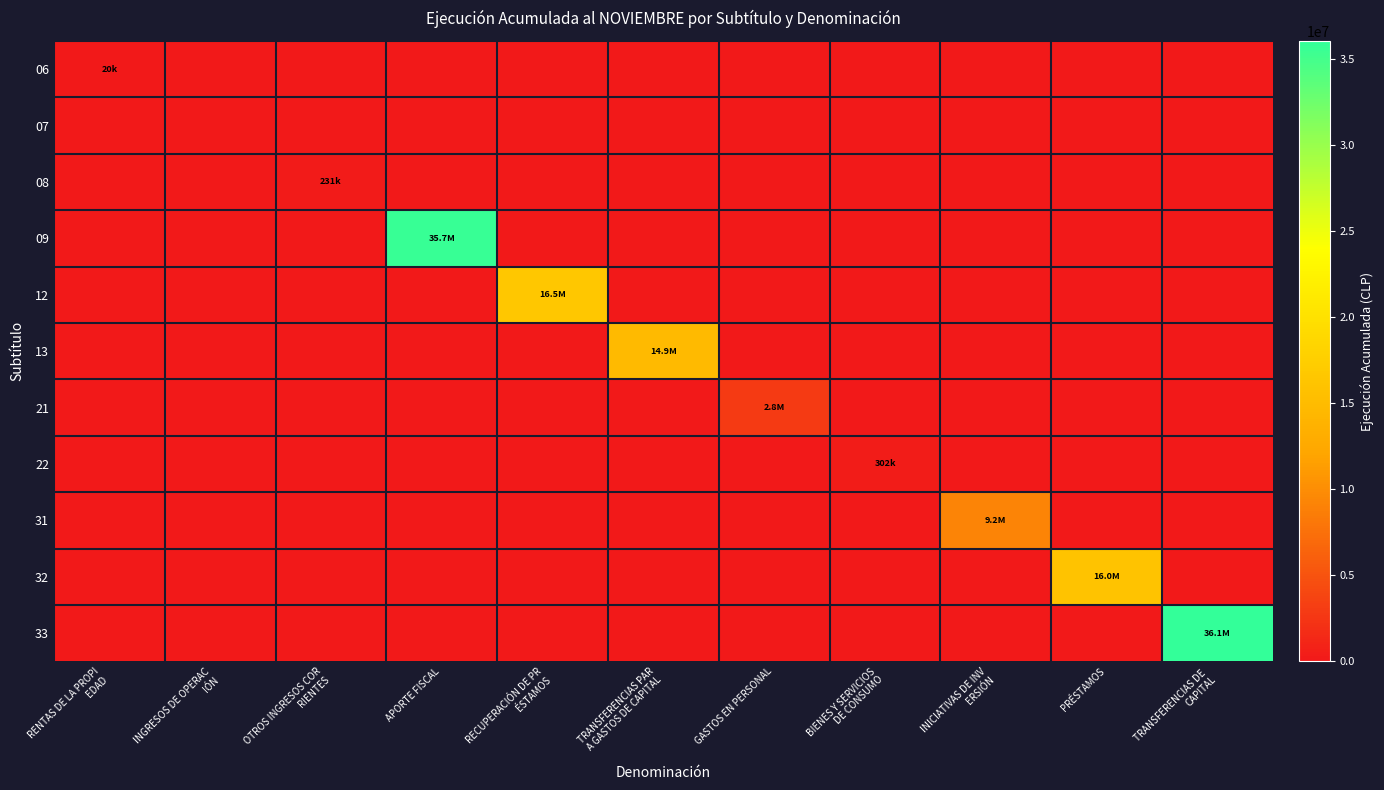

Reading right to left, extract all data points from this chart.

06: TRANSFERENCIAS DE 
CAPITAL=0	PRÉSTAMOS=0	INICIATIVAS DE INV
ERSIÓN=0	BIENES Y SERVICIOS
 DE CONSUMO=0	GASTOS EN PERSONAL=0	TRANSFERENCIAS PAR
A GASTOS DE CAPITAL=0	RECUPERACIÓN DE PR
ÉSTAMOS=0	APORTE FISCAL=0	OTROS INGRESOS COR
RIENTES=0	INGRESOS DE OPERAC
IÓN=0	RENTAS DE LA PROPI
EDAD=19608
07: TRANSFERENCIAS DE 
CAPITAL=0	PRÉSTAMOS=0	INICIATIVAS DE INV
ERSIÓN=0	BIENES Y SERVICIOS
 DE CONSUMO=0	GASTOS EN PERSONAL=0	TRANSFERENCIAS PAR
A GASTOS DE CAPITAL=0	RECUPERACIÓN DE PR
ÉSTAMOS=0	APORTE FISCAL=0	OTROS INGRESOS COR
RIENTES=0	INGRESOS DE OPERAC
IÓN=0	RENTAS DE LA PROPI
EDAD=0
08: TRANSFERENCIAS DE 
CAPITAL=0	PRÉSTAMOS=0	INICIATIVAS DE INV
ERSIÓN=0	BIENES Y SERVICIOS
 DE CONSUMO=0	GASTOS EN PERSONAL=0	TRANSFERENCIAS PAR
A GASTOS DE CAPITAL=0	RECUPERACIÓN DE PR
ÉSTAMOS=0	APORTE FISCAL=0	OTROS INGRESOS COR
RIENTES=230893	INGRESOS DE OPERAC
IÓN=0	RENTAS DE LA PROPI
EDAD=0
09: TRANSFERENCIAS DE 
CAPITAL=0	PRÉSTAMOS=0	INICIATIVAS DE INV
ERSIÓN=0	BIENES Y SERVICIOS
 DE CONSUMO=0	GASTOS EN PERSONAL=0	TRANSFERENCIAS PAR
A GASTOS DE CAPITAL=0	RECUPERACIÓN DE PR
ÉSTAMOS=0	APORTE FISCAL=35727574	OTROS INGRESOS COR
RIENTES=0	INGRESOS DE OPERAC
IÓN=0	RENTAS DE LA PROPI
EDAD=0
12: TRANSFERENCIAS DE 
CAPITAL=0	PRÉSTAMOS=0	INICIATIVAS DE INV
ERSIÓN=0	BIENES Y SERVICIOS
 DE CONSUMO=0	GASTOS EN PERSONAL=0	TRANSFERENCIAS PAR
A GASTOS DE CAPITAL=0	RECUPERACIÓN DE PR
ÉSTAMOS=16528535	APORTE FISCAL=0	OTROS INGRESOS COR
RIENTES=0	INGRESOS DE OPERAC
IÓN=0	RENTAS DE LA PROPI
EDAD=0
13: TRANSFERENCIAS DE 
CAPITAL=0	PRÉSTAMOS=0	INICIATIVAS DE INV
ERSIÓN=0	BIENES Y SERVICIOS
 DE CONSUMO=0	GASTOS EN PERSONAL=0	TRANSFERENCIAS PAR
A GASTOS DE CAPITAL=14906375	RECUPERACIÓN DE PR
ÉSTAMOS=0	APORTE FISCAL=0	OTROS INGRESOS COR
RIENTES=0	INGRESOS DE OPERAC
IÓN=0	RENTAS DE LA PROPI
EDAD=0
21: TRANSFERENCIAS DE 
CAPITAL=0	PRÉSTAMOS=0	INICIATIVAS DE INV
ERSIÓN=0	BIENES Y SERVICIOS
 DE CONSUMO=0	GASTOS EN PERSONAL=2835130	TRANSFERENCIAS PAR
A GASTOS DE CAPITAL=0	RECUPERACIÓN DE PR
ÉSTAMOS=0	APORTE FISCAL=0	OTROS INGRESOS COR
RIENTES=0	INGRESOS DE OPERAC
IÓN=0	RENTAS DE LA PROPI
EDAD=0
22: TRANSFERENCIAS DE 
CAPITAL=0	PRÉSTAMOS=0	INICIATIVAS DE INV
ERSIÓN=0	BIENES Y SERVICIOS
 DE CONSUMO=301903	GASTOS EN PERSONAL=0	TRANSFERENCIAS PAR
A GASTOS DE CAPITAL=0	RECUPERACIÓN DE PR
ÉSTAMOS=0	APORTE FISCAL=0	OTROS INGRESOS COR
RIENTES=0	INGRESOS DE OPERAC
IÓN=0	RENTAS DE LA PROPI
EDAD=0
31: TRANSFERENCIAS DE 
CAPITAL=0	PRÉSTAMOS=0	INICIATIVAS DE INV
ERSIÓN=9157163	BIENES Y SERVICIOS
 DE CONSUMO=0	GASTOS EN PERSONAL=0	TRANSFERENCIAS PAR
A GASTOS DE CAPITAL=0	RECUPERACIÓN DE PR
ÉSTAMOS=0	APORTE FISCAL=0	OTROS INGRESOS COR
RIENTES=0	INGRESOS DE OPERAC
IÓN=0	RENTAS DE LA PROPI
EDAD=0
32: TRANSFERENCIAS DE 
CAPITAL=0	PRÉSTAMOS=15980452	INICIATIVAS DE INV
ERSIÓN=0	BIENES Y SERVICIOS
 DE CONSUMO=0	GASTOS EN PERSONAL=0	TRANSFERENCIAS PAR
A GASTOS DE CAPITAL=0	RECUPERACIÓN DE PR
ÉSTAMOS=0	APORTE FISCAL=0	OTROS INGRESOS COR
RIENTES=0	INGRESOS DE OPERAC
IÓN=0	RENTAS DE LA PROPI
EDAD=0
33: TRANSFERENCIAS DE 
CAPITAL=36052944	PRÉSTAMOS=0	INICIATIVAS DE INV
ERSIÓN=0	BIENES Y SERVICIOS
 DE CONSUMO=0	GASTOS EN PERSONAL=0	TRANSFERENCIAS PAR
A GASTOS DE CAPITAL=0	RECUPERACIÓN DE PR
ÉSTAMOS=0	APORTE FISCAL=0	OTROS INGRESOS COR
RIENTES=0	INGRESOS DE OPERAC
IÓN=0	RENTAS DE LA PROPI
EDAD=0